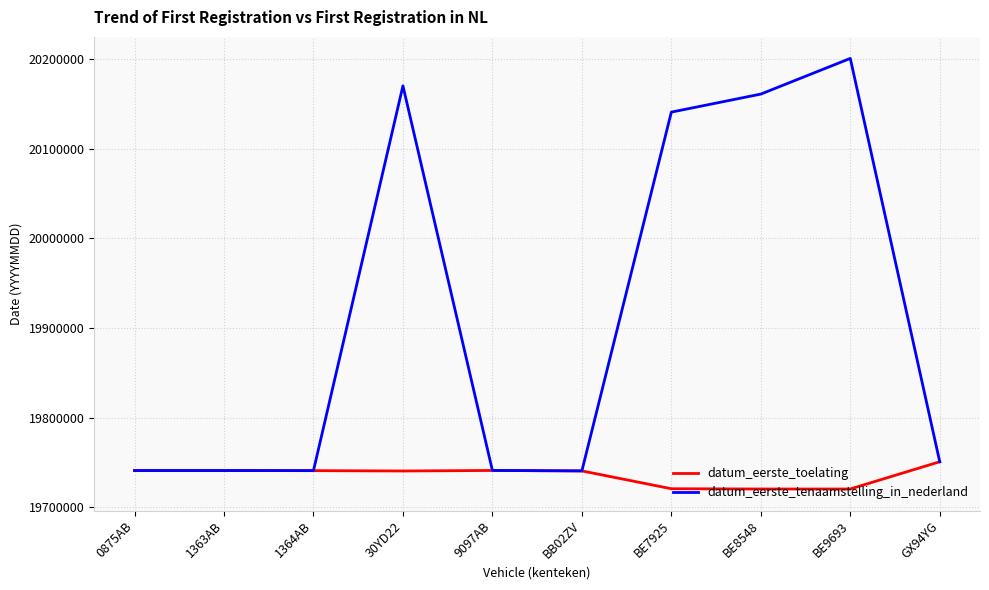

At how many categories does at least one series exceed 20157660?

3